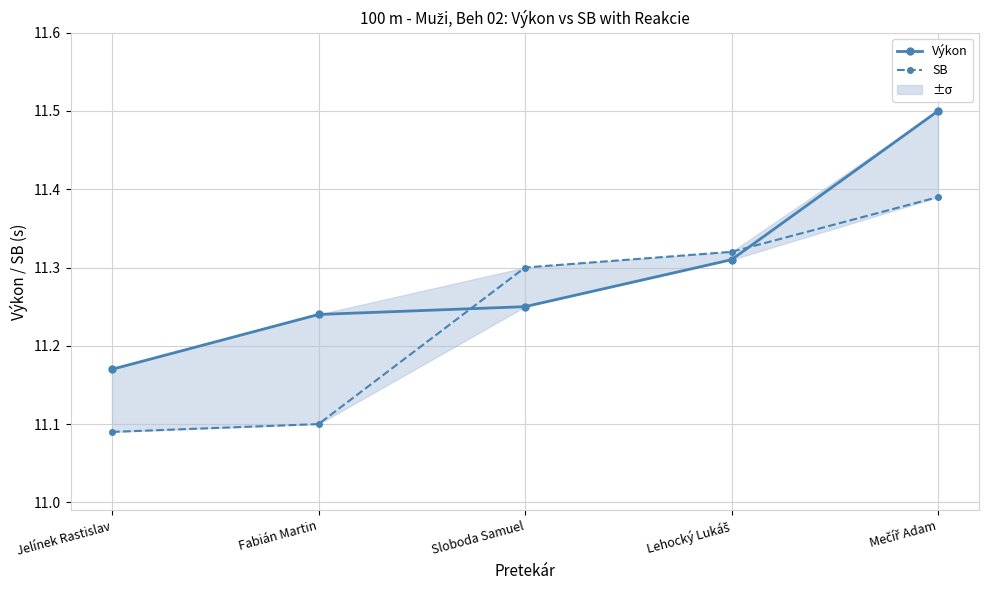

What is the difference between the maximum and minimum values in the Výkon series?

0.3